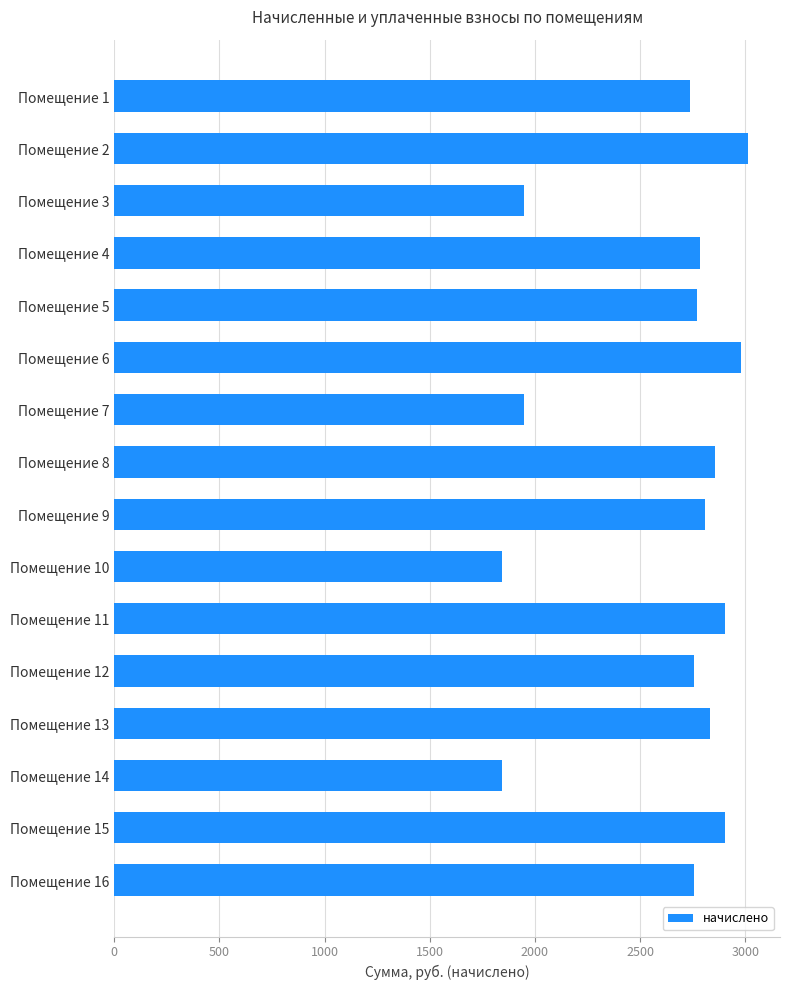

What is the value of the 13th bar from the top?

2830.4